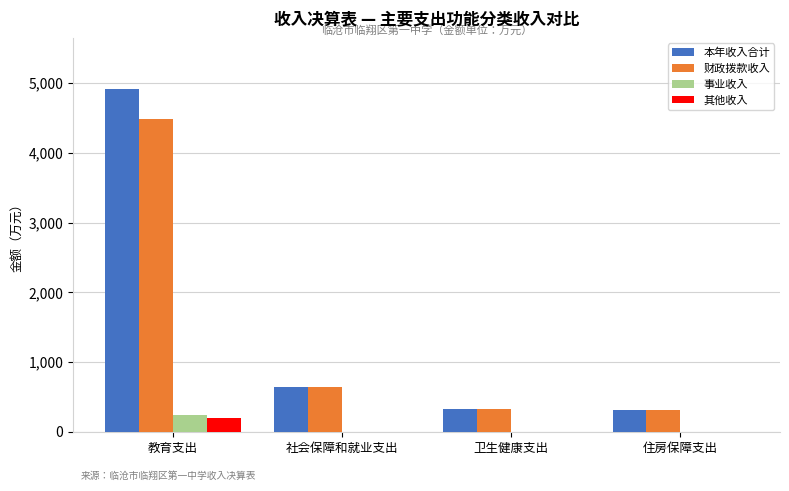

What is the sum of the 本年收入合计 values at 住房保障支出 and 卫生健康支出?

639.2